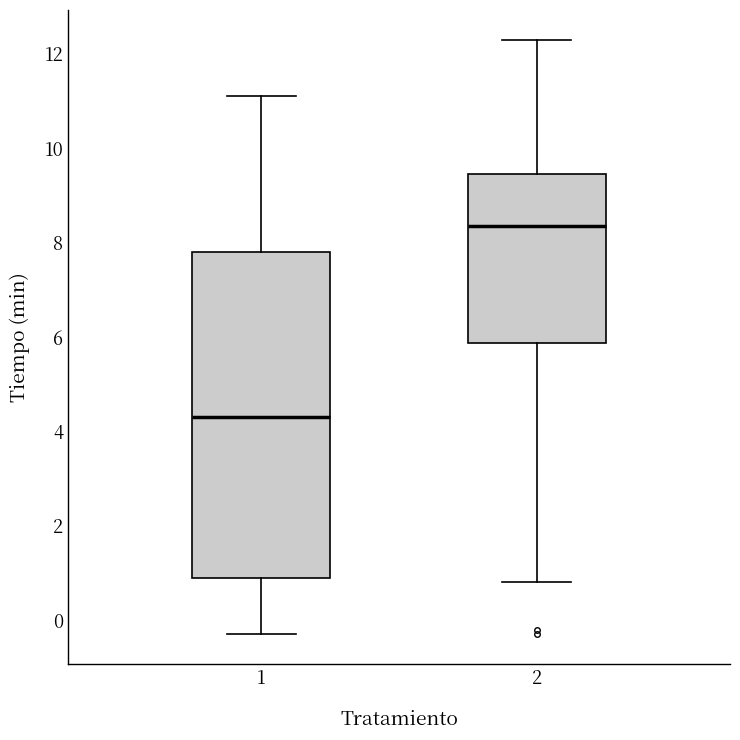

Reading left to right, read every box against the y-axis: the position of its median line, the range the box covers, and the ends of its whiskers. The values are not printed on the chart, so give them approximately, as read against the axis.

1: median 4.4, box 1.0 to 7.8, whiskers -0.2 to 11.2
2: median 8.4, box 5.8 to 9.4, whiskers 0.8 to 12.4